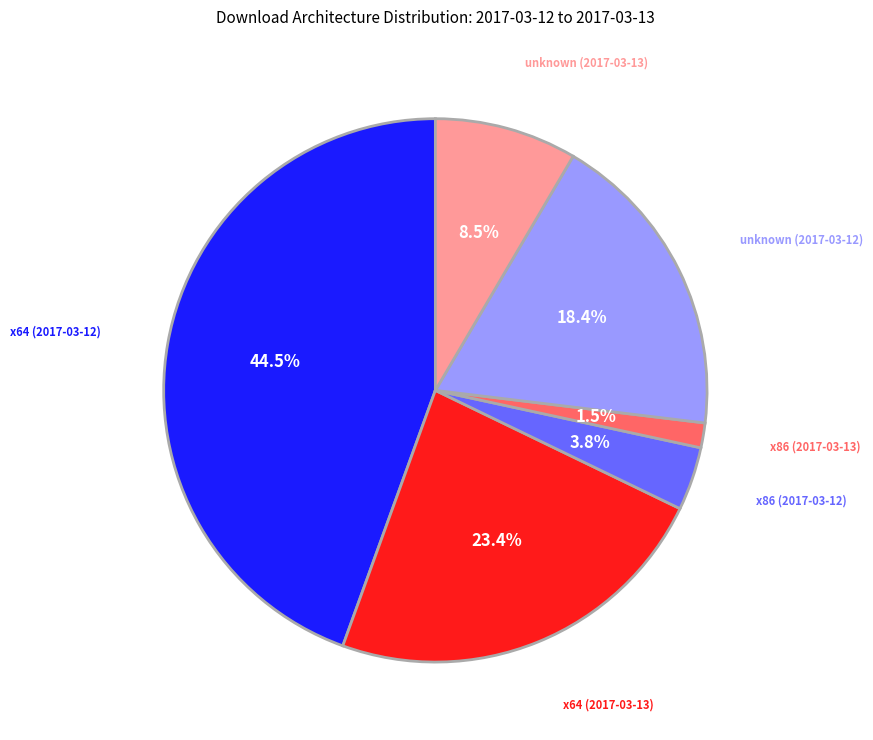

Is x64 (2017-03-12) the majority of the pie?

No